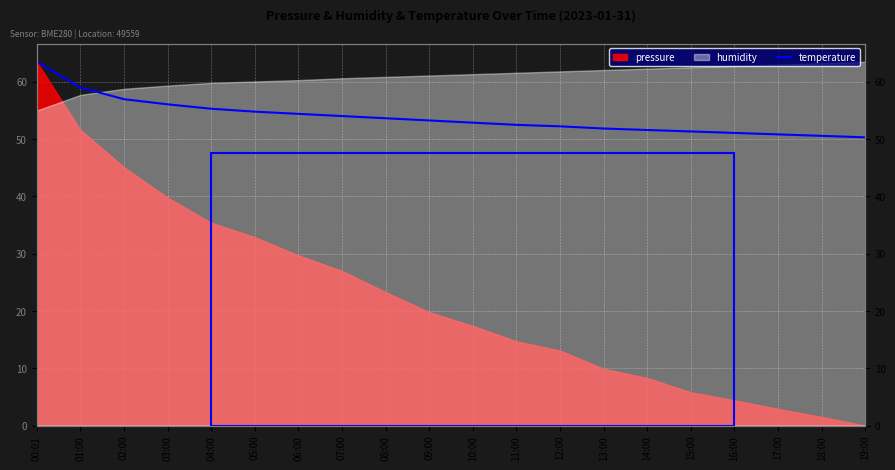

How many lines are shown in the chart?

1